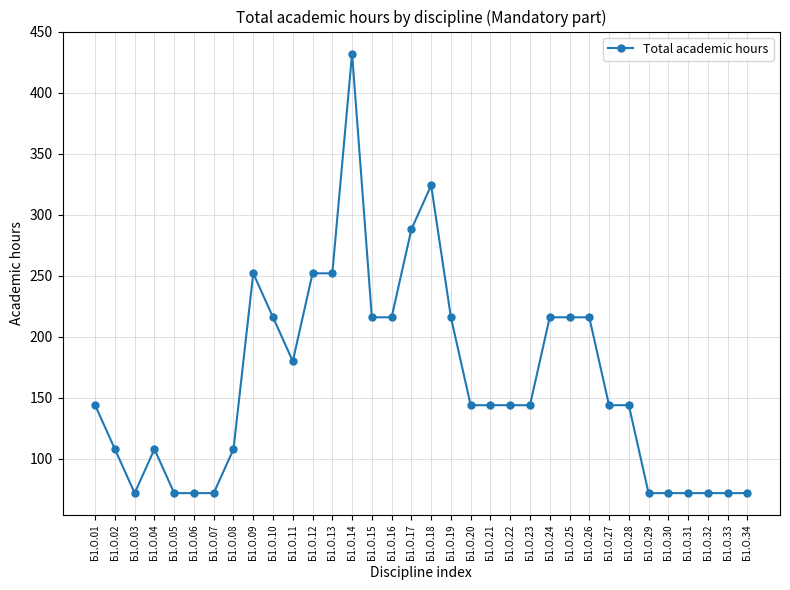

Approximately how many times larger is the value at Б1.О.27 compared to Б1.О.03?

2.0